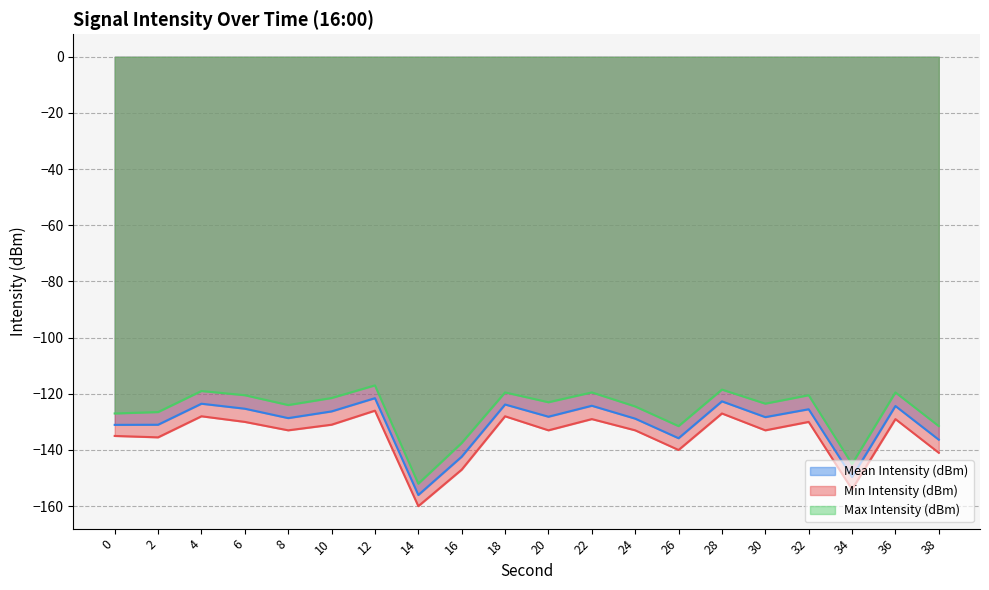

What is the approximate value of Min Intensity (dBm) at 8?

-133.0